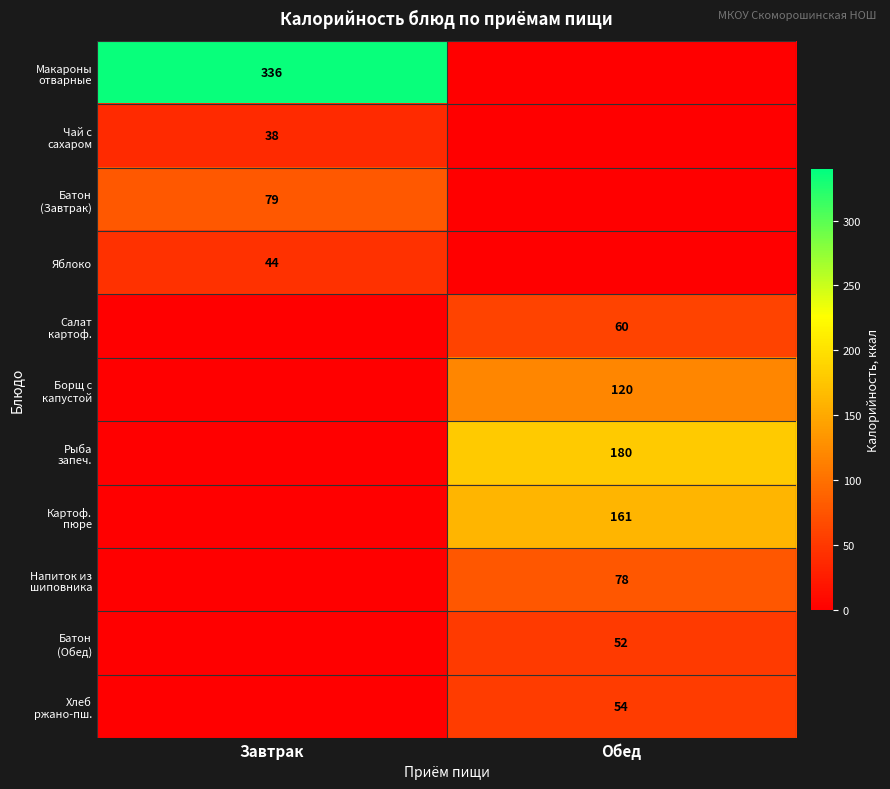

What is the difference between the Салат картоф. values at Обед and Завтрак?

60.0